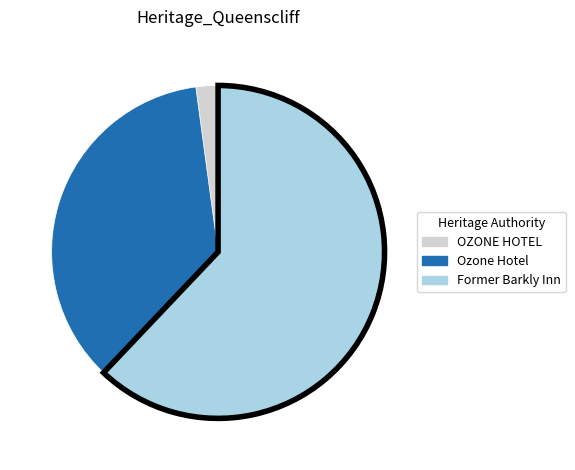

Do Ozone Hotel and OZONE HOTEL together represent more than half of the pie?

No